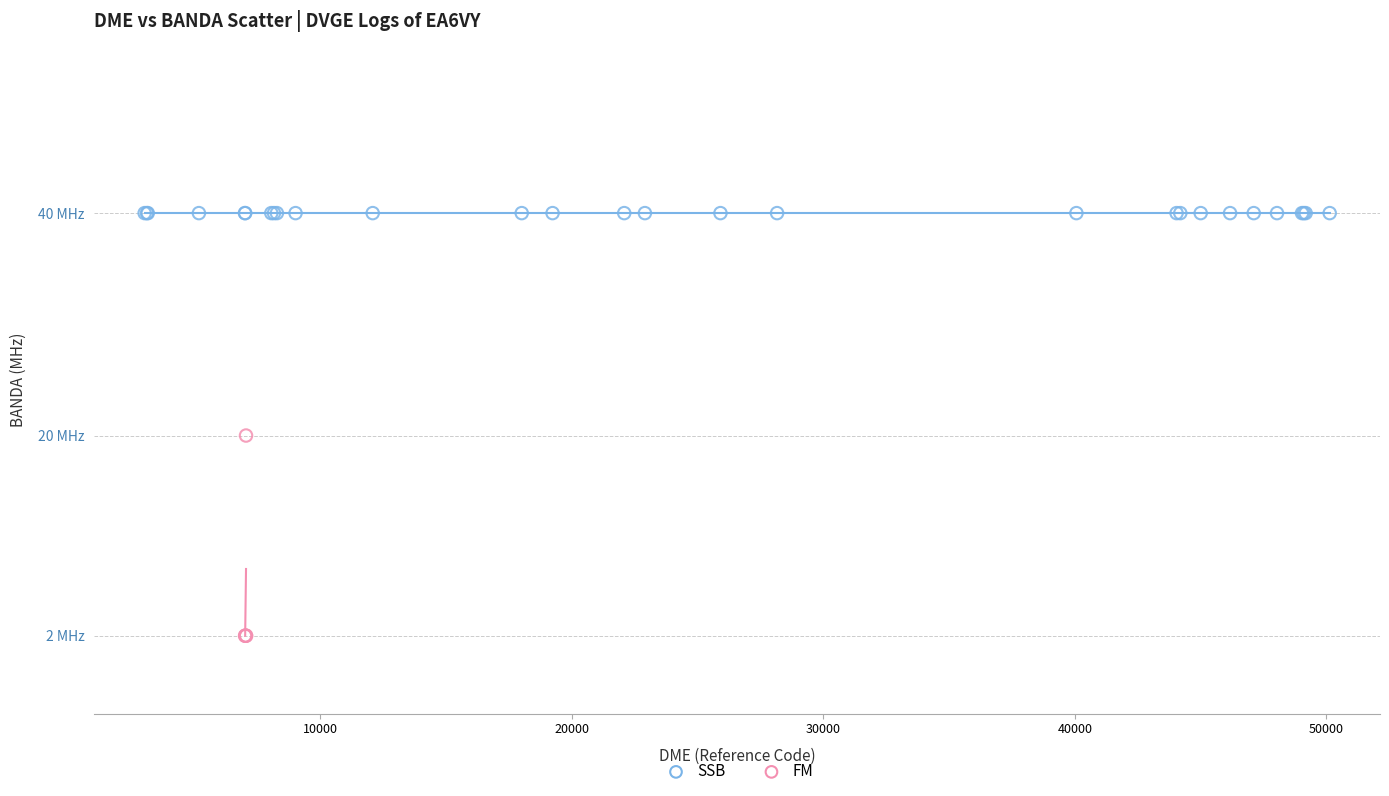

What are all the series names shown in the legend?

SSB, FM